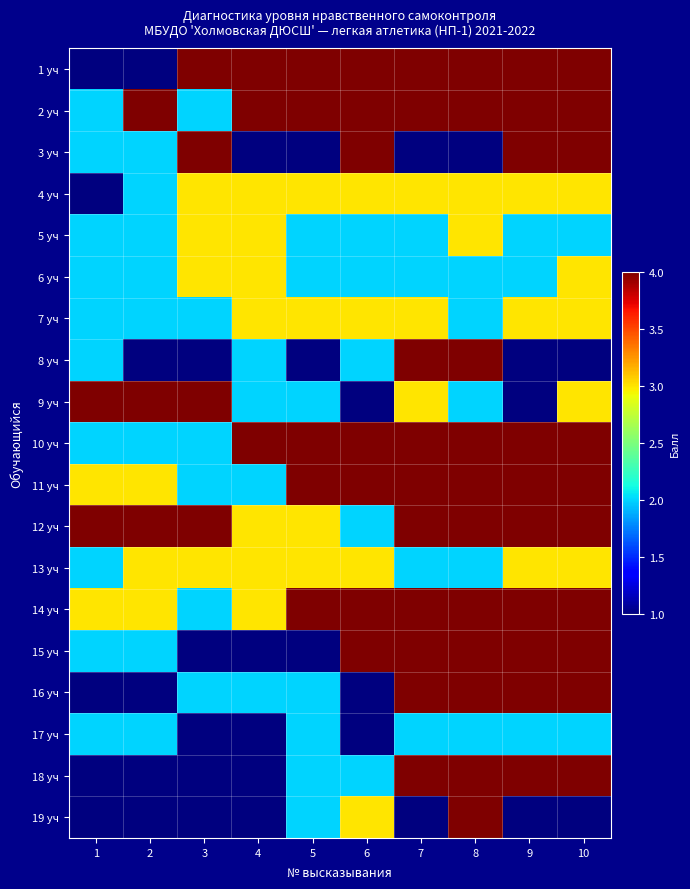

Reading left to right, extract all data points from this chart.

1 уч: 1=1	2=1	3=4	4=4	5=4	6=4	7=4	8=4	9=4	10=4
2 уч: 1=2	2=4	3=2	4=4	5=4	6=4	7=4	8=4	9=4	10=4
3 уч: 1=2	2=2	3=4	4=1	5=1	6=4	7=1	8=1	9=4	10=4
4 уч: 1=1	2=2	3=3	4=3	5=3	6=3	7=3	8=3	9=3	10=3
5 уч: 1=2	2=2	3=3	4=3	5=2	6=2	7=2	8=3	9=2	10=2
6 уч: 1=2	2=2	3=3	4=3	5=2	6=2	7=2	8=2	9=2	10=3
7 уч: 1=2	2=2	3=2	4=3	5=3	6=3	7=3	8=2	9=3	10=3
8 уч: 1=2	2=1	3=1	4=2	5=1	6=2	7=4	8=4	9=1	10=1
9 уч: 1=4	2=4	3=4	4=2	5=2	6=1	7=3	8=2	9=1	10=3
10 уч: 1=2	2=2	3=2	4=4	5=4	6=4	7=4	8=4	9=4	10=4
11 уч: 1=3	2=3	3=2	4=2	5=4	6=4	7=4	8=4	9=4	10=4
12 уч: 1=4	2=4	3=4	4=3	5=3	6=2	7=4	8=4	9=4	10=4
13 уч: 1=2	2=3	3=3	4=3	5=3	6=3	7=2	8=2	9=3	10=3
14 уч: 1=3	2=3	3=2	4=3	5=4	6=4	7=4	8=4	9=4	10=4
15 уч: 1=2	2=2	3=1	4=1	5=1	6=4	7=4	8=4	9=4	10=4
16 уч: 1=1	2=1	3=2	4=2	5=2	6=1	7=4	8=4	9=4	10=4
17 уч: 1=2	2=2	3=1	4=1	5=2	6=1	7=2	8=2	9=2	10=2
18 уч: 1=1	2=1	3=1	4=1	5=2	6=2	7=4	8=4	9=4	10=4
19 уч: 1=1	2=1	3=1	4=1	5=2	6=3	7=1	8=4	9=1	10=1